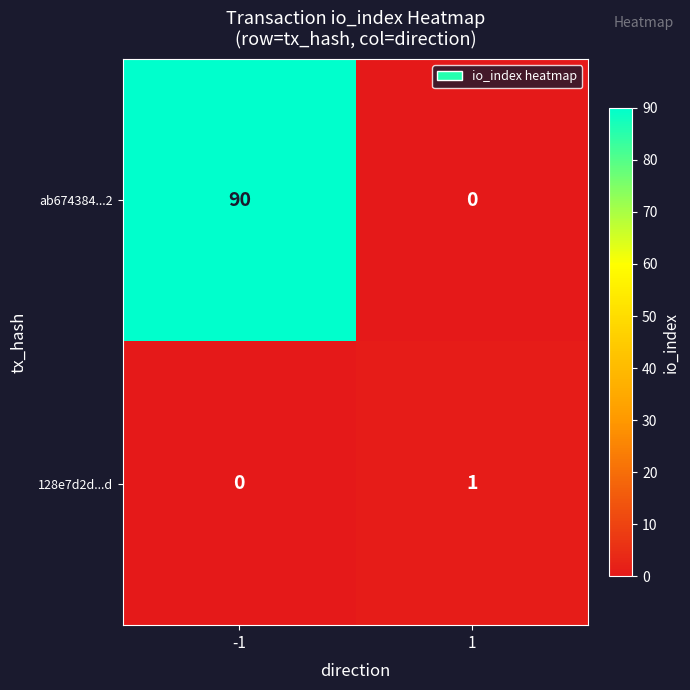

The 128e7d2d...d series shows 1 at 1. True or false?

True